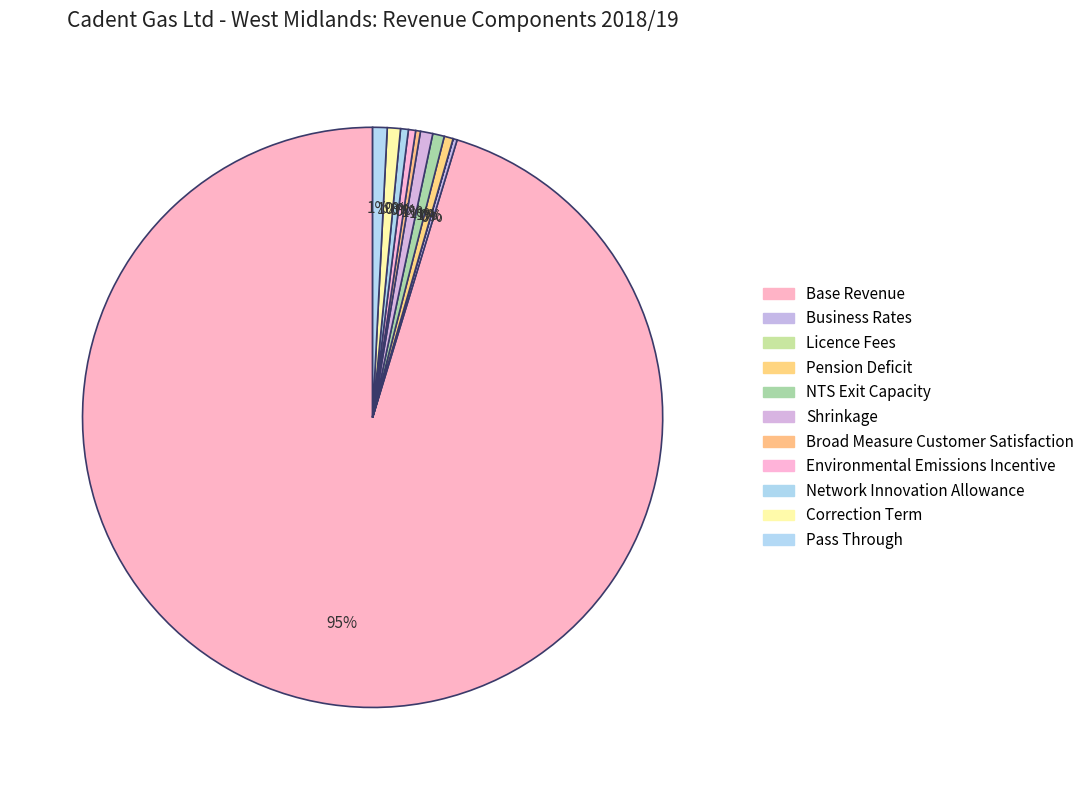

What portion of the pie excludes Environmental Emissions Incentive?

99.6%